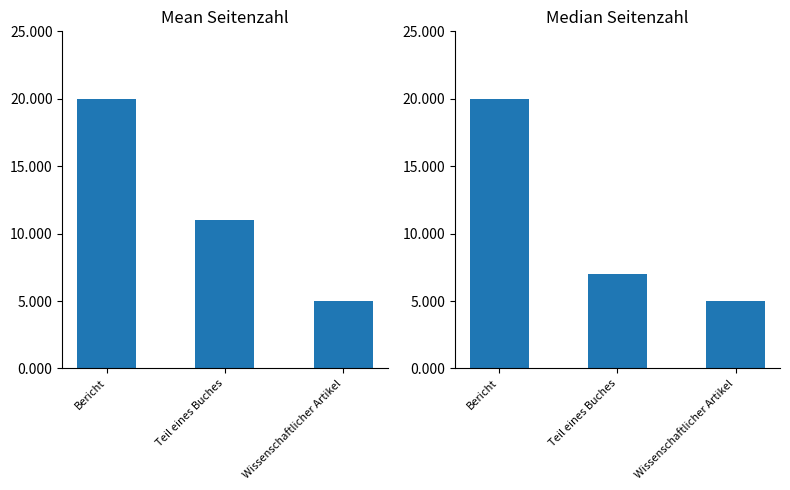

What is the difference between the maximum and second lowest values in the Median Seitenzahl series?

13